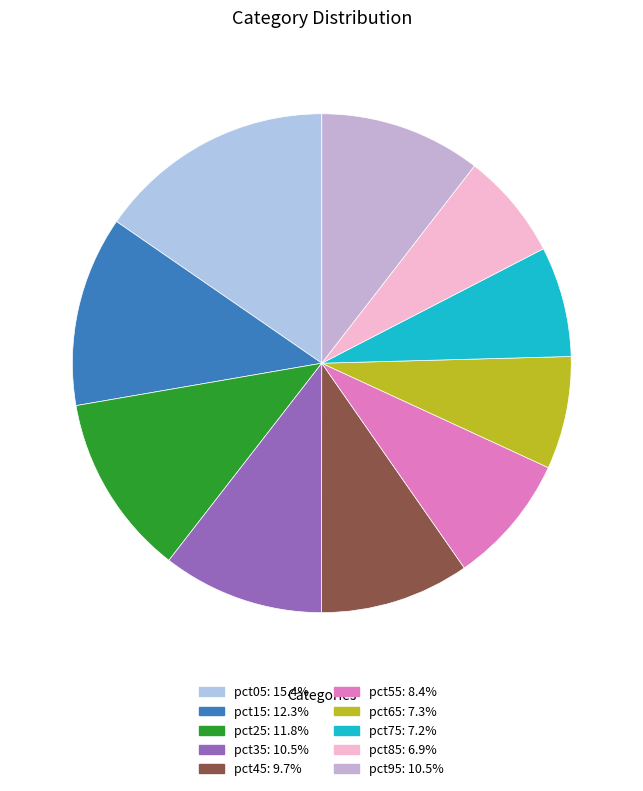

Is pct75 the majority of the pie?

No